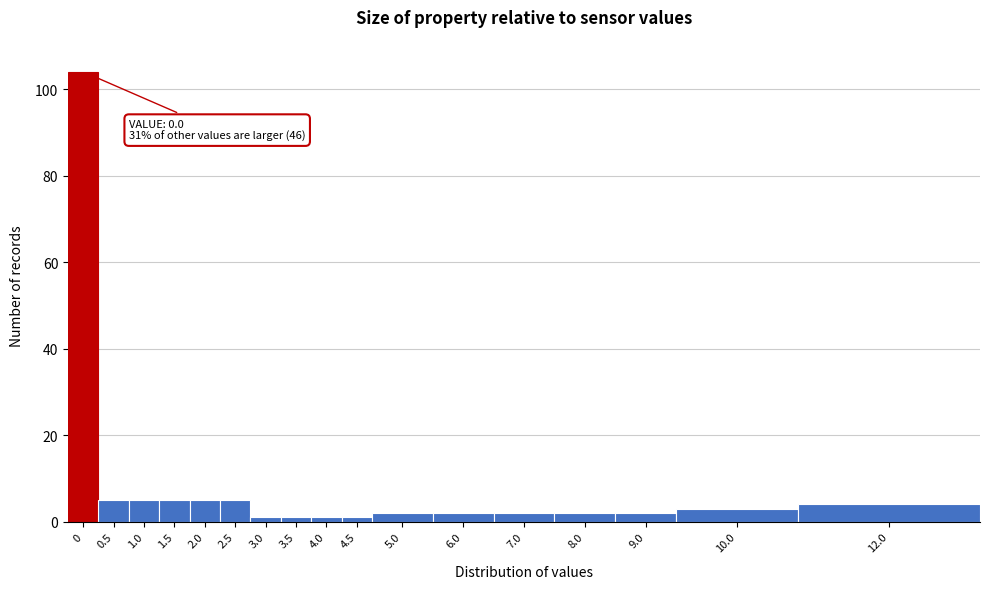

Reading left to right, transcribe all the data shown in this chart.

104	5	5	5	5	5	1	1	1	1	2	2	2	2	2	3	4